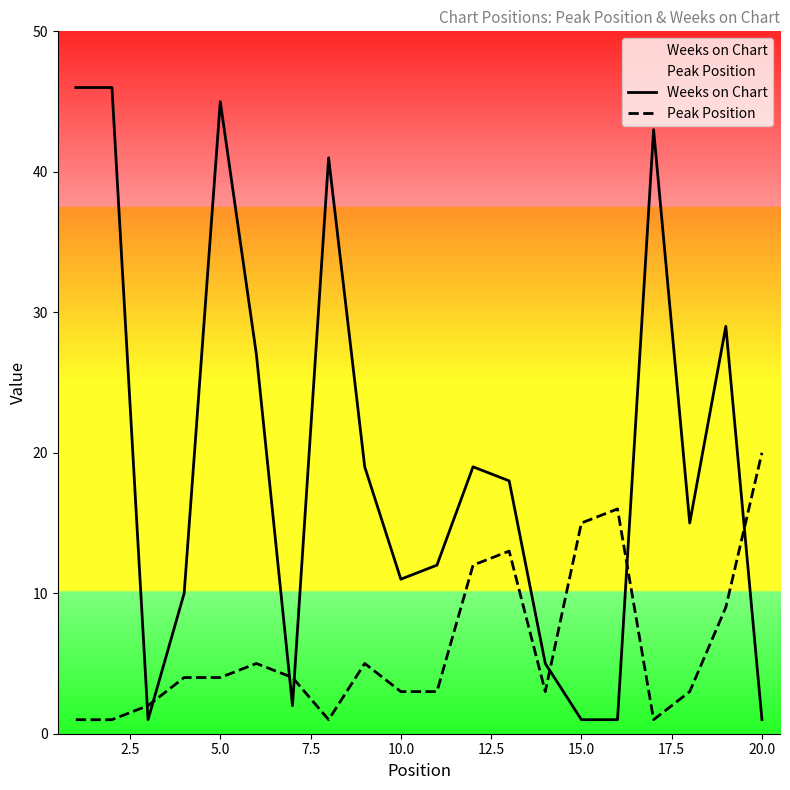

Rank the series at 20.0 from highest to lowest value.

Peak Position, Weeks on Chart